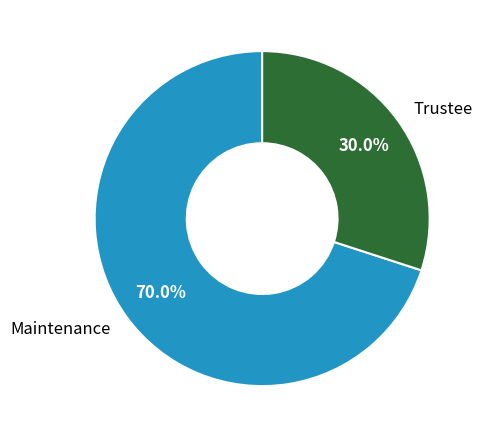

The Trustee slice represents 30% of the pie. True or false?

True